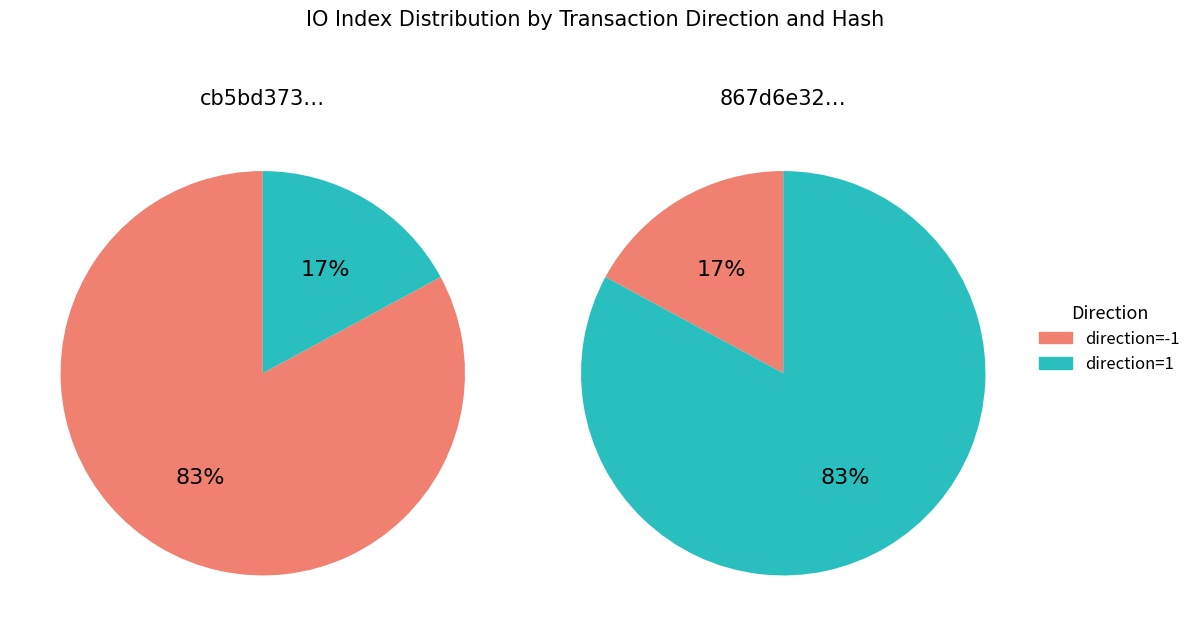

Rank the series at direction=-1 from lowest to highest value.

867d6e321cf254040c50f31d0809721195e0881, cb5bd373c46bf3f1a509b34039815b6447fbf83